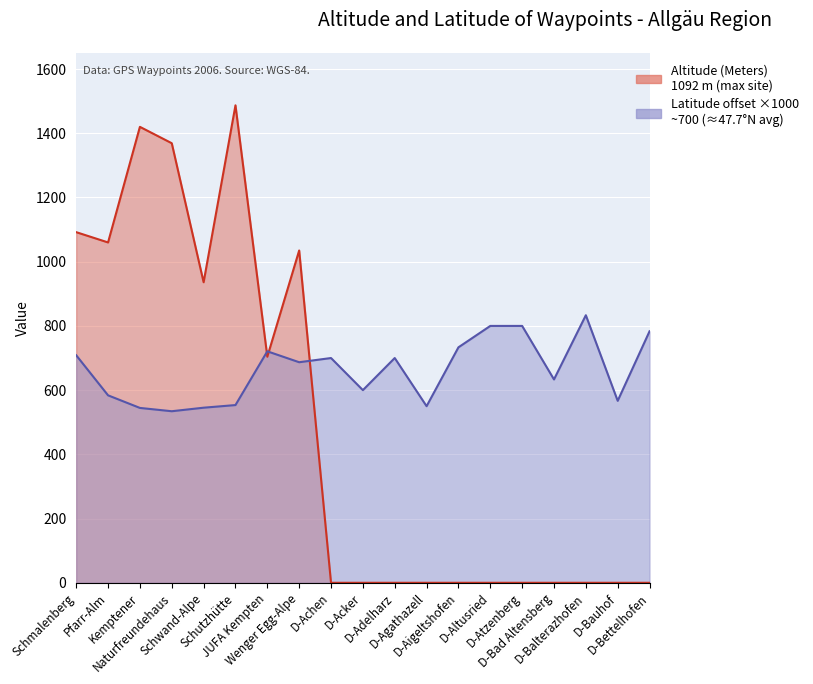

Reading left to right, transcribe all the data shown in this chart.

Altitude (Meters): 1092.0	1060.0	1420.0	1369.0	936.0	1487.0	704.0	1035.0	0.0	0.0	0.0	0.0	0.0	0.0	0.0	0.0	0.0	0.0	0.0
Latitude: 708.6	583.8	544.6	534.3	545.3	553.5	720.9	686.9	700.0	600.0	700.0	550.0	733.3	800.0	800.0	633.3	833.3	566.7	783.3